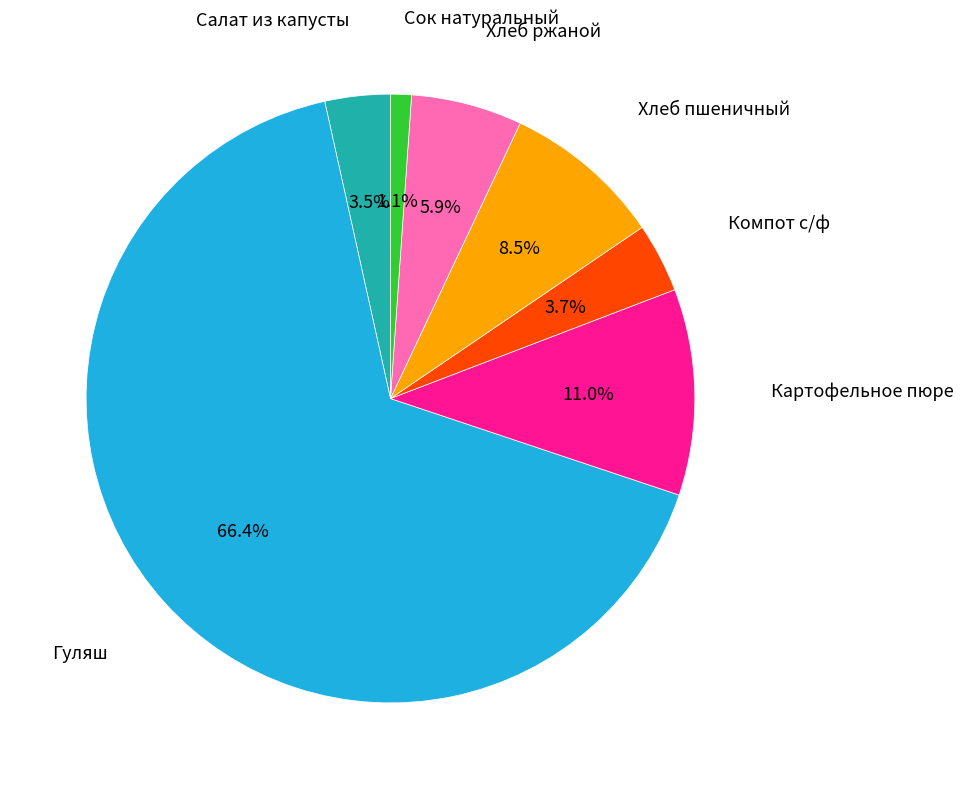

Is there a majority slice in this chart?

Yes